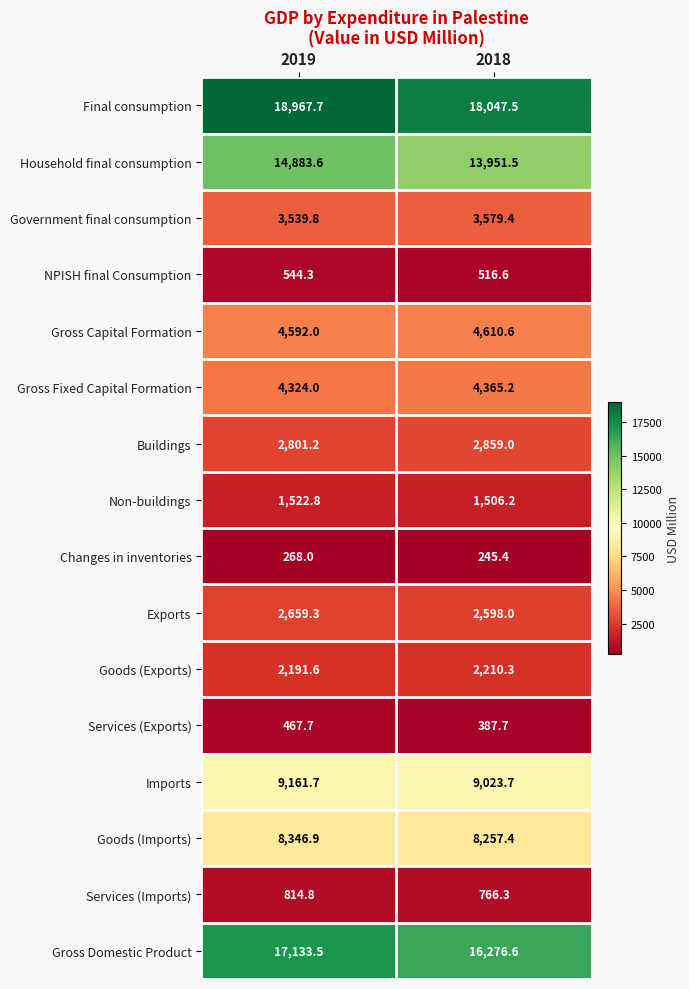

Count the number of categories in the chart.

2